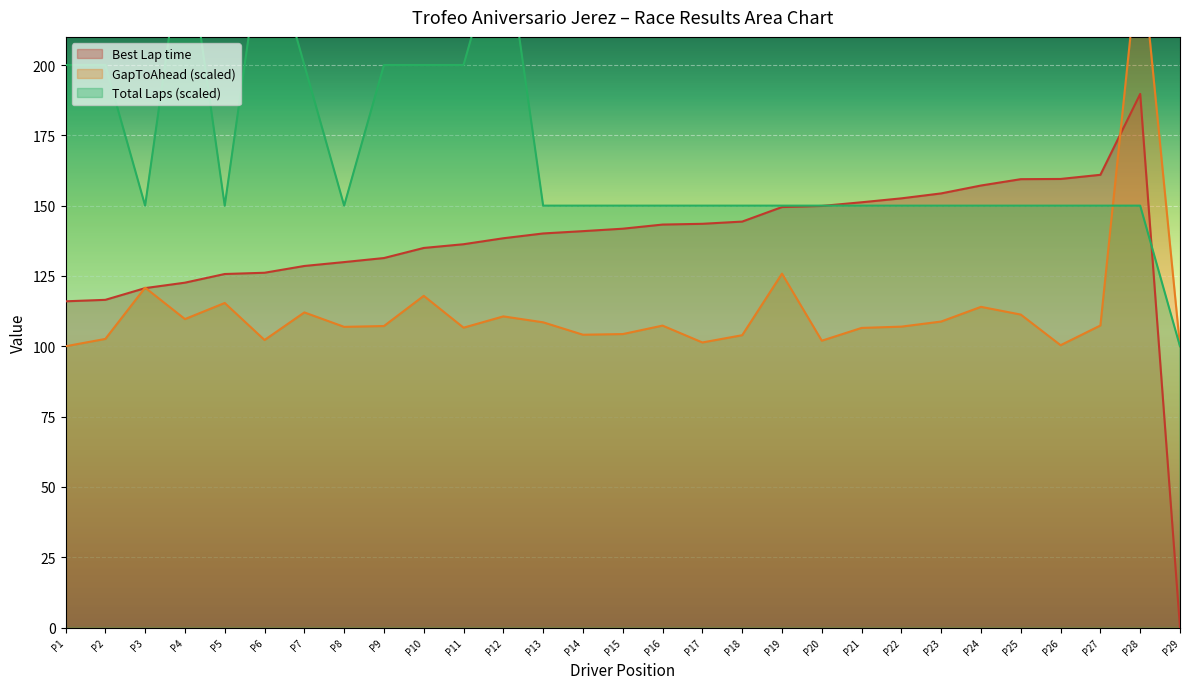

What is the highest value of the Best Lap time series?

189.7